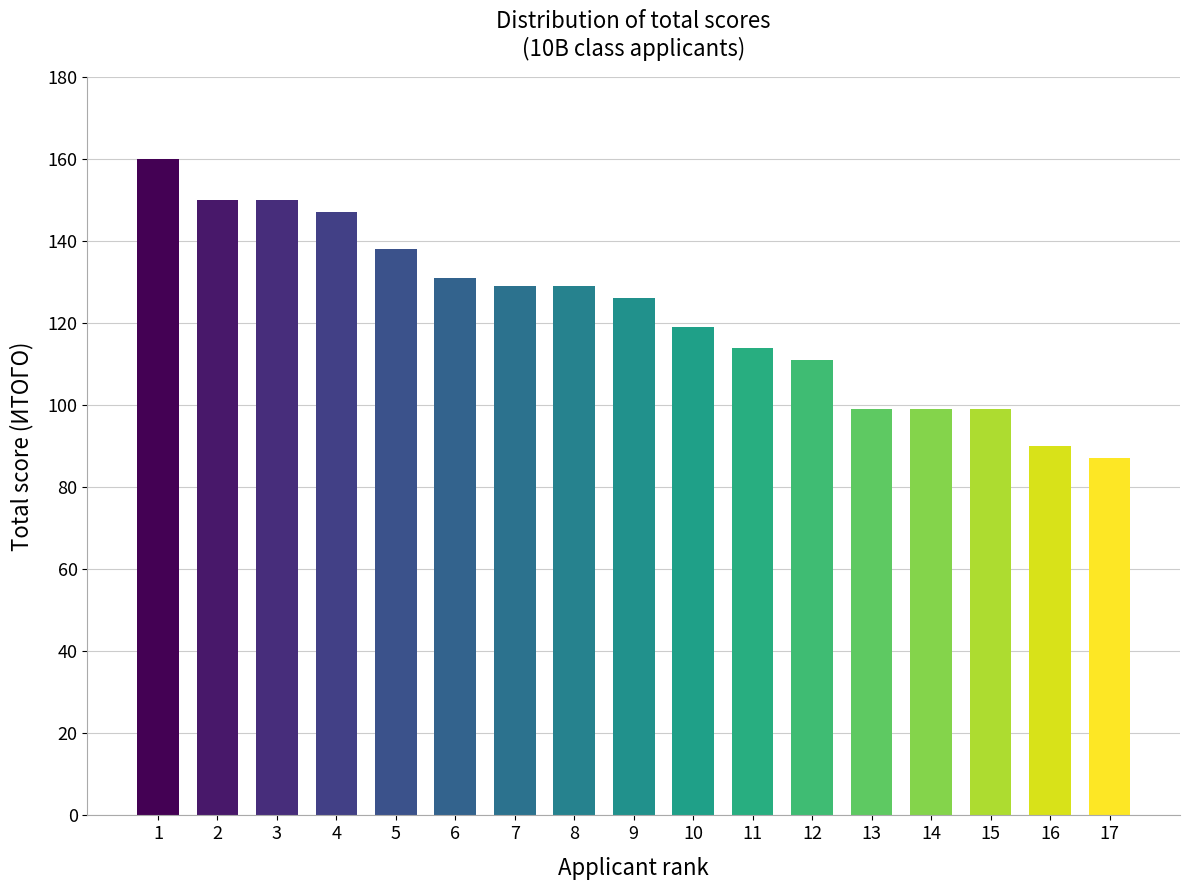

Reading left to right, extract all data points from this chart.

160	150	150	147	138	131	129	129	126	119	114	111	99	99	99	90	87